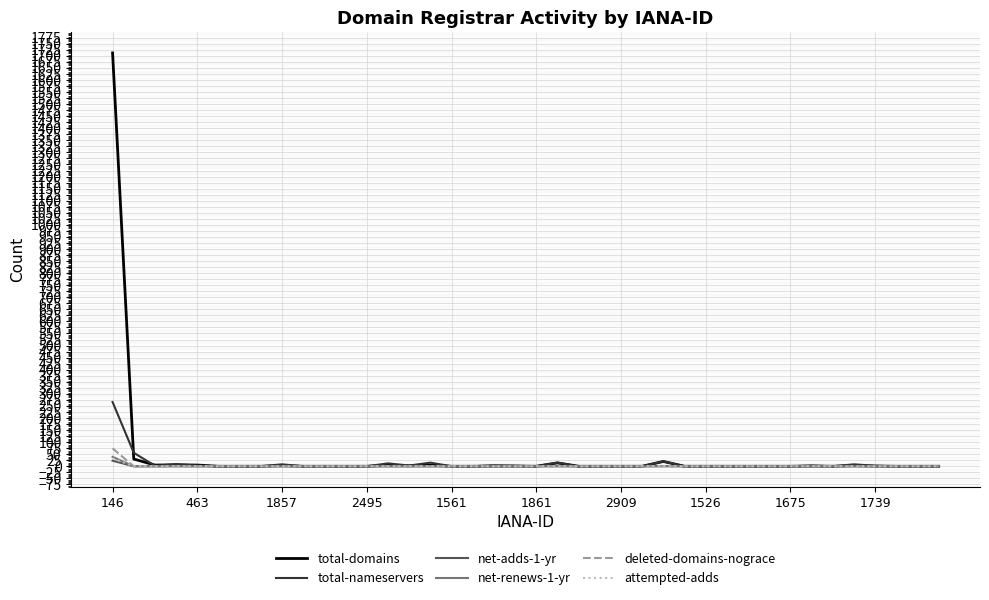

Is this an area chart (filled region under the line)?

No